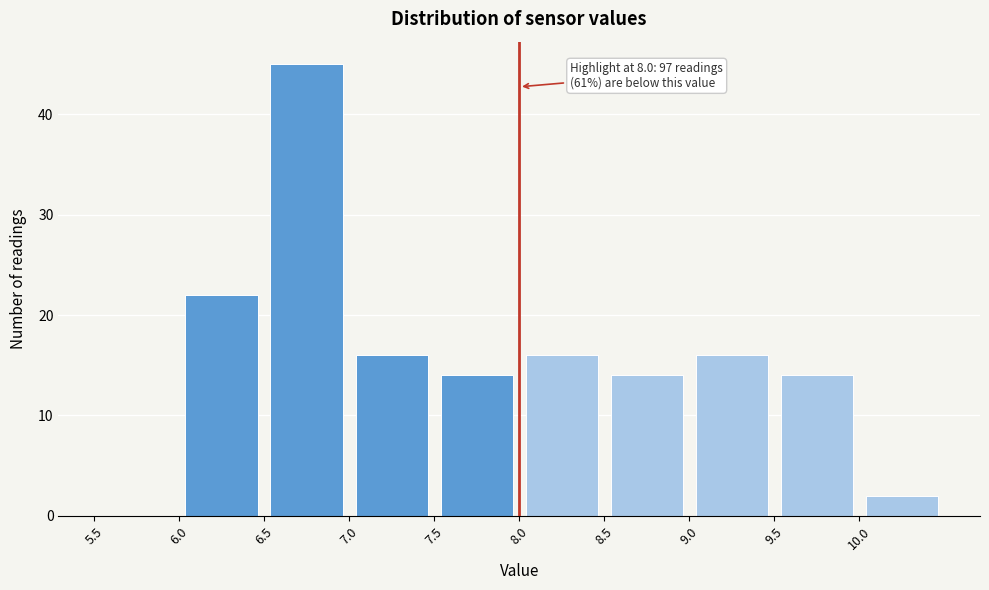

Over which range of the x-axis is the bar tallest?

6.5 to 7.0